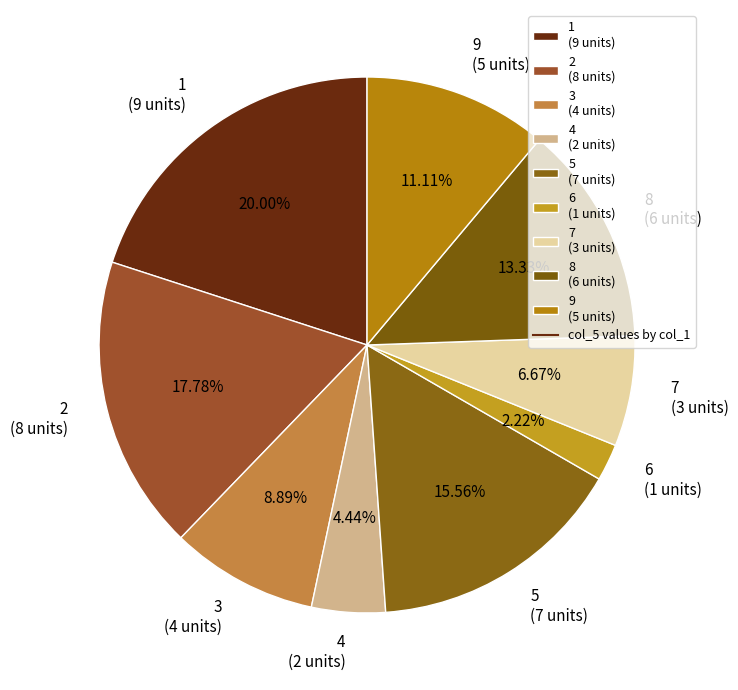

To the nearest percent, what is the average slice percentage?

11%